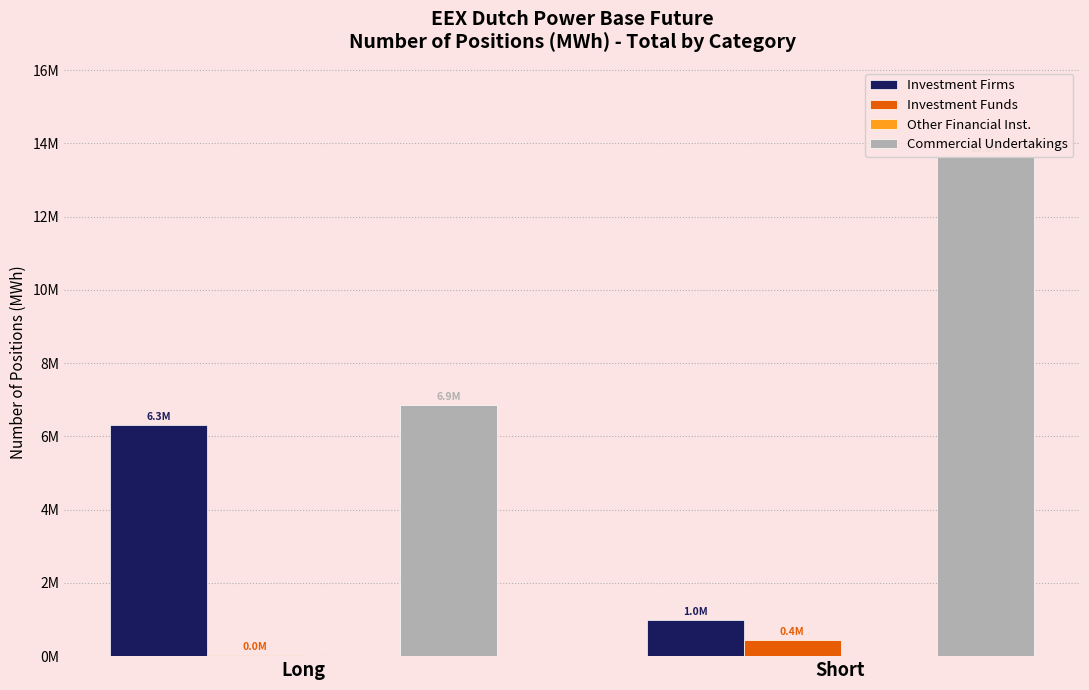

Are the bars horizontal?

No